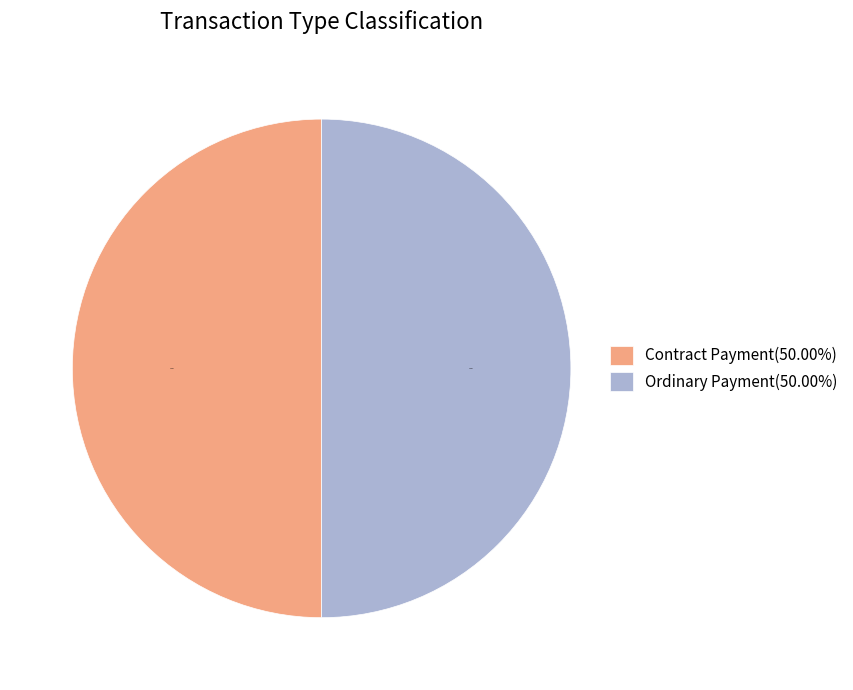

How many segments does this pie chart have?

2